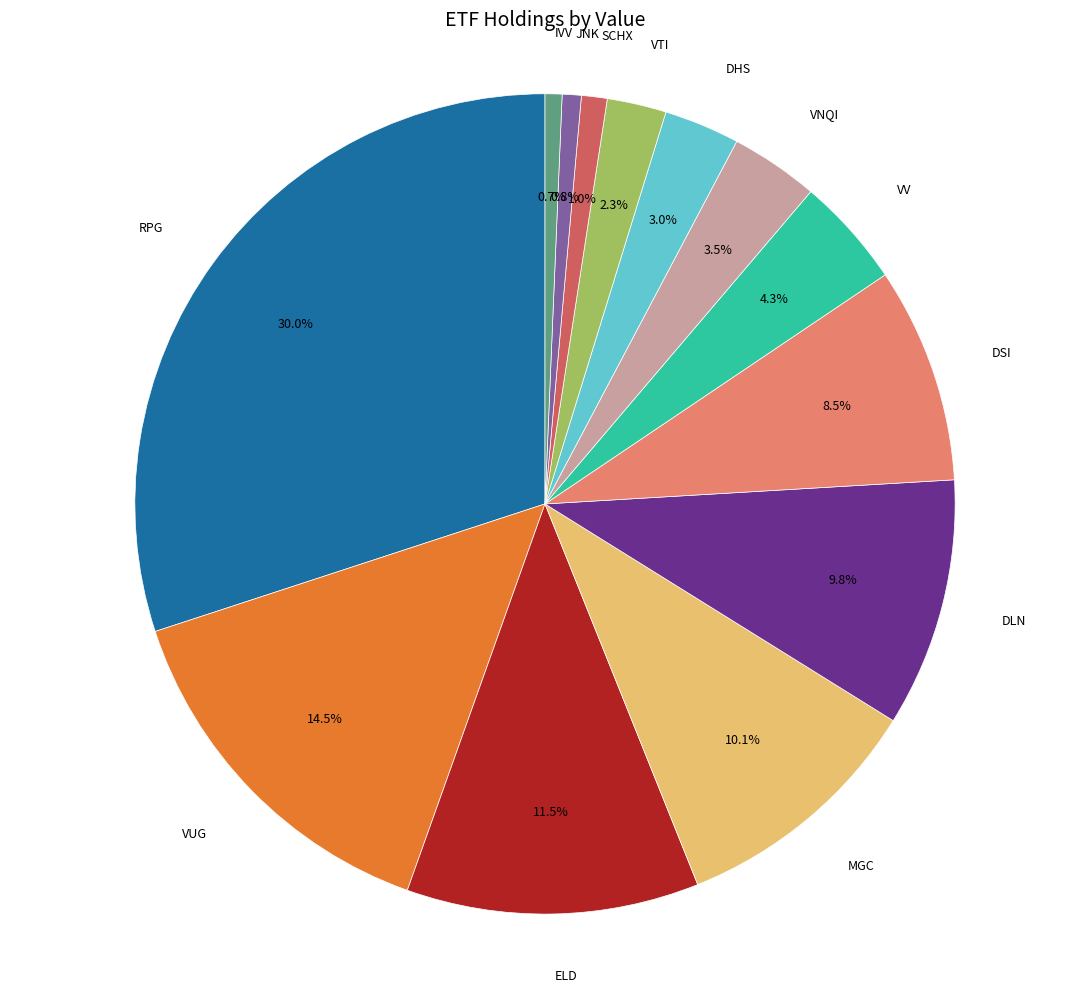

Does DLN represent more than half of the total?

No